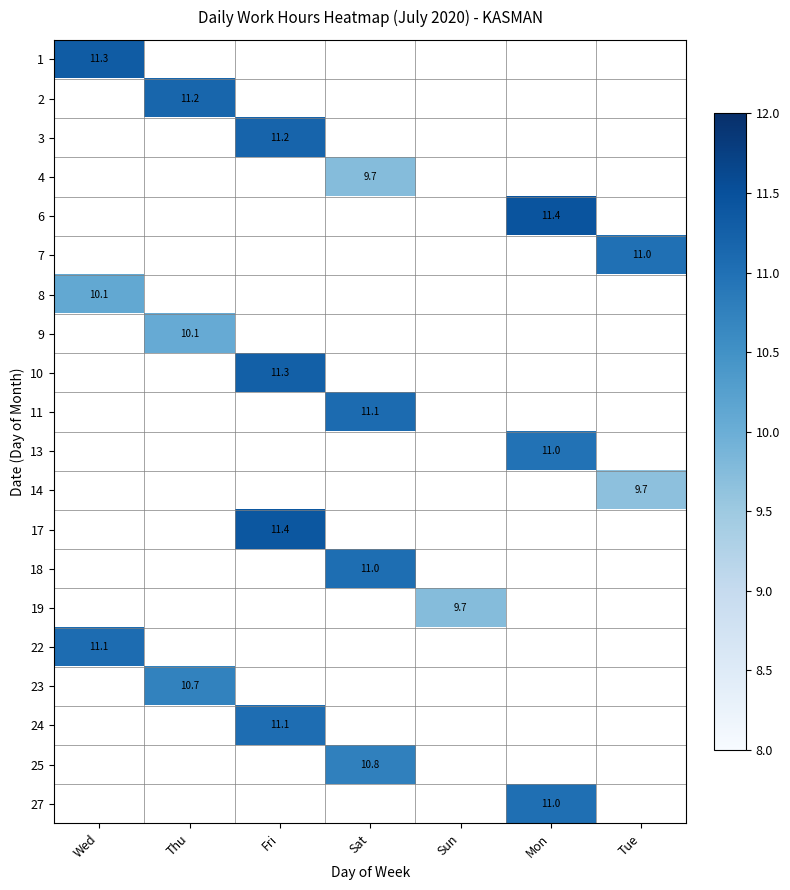

Which category has the highest value across all series?

Mon